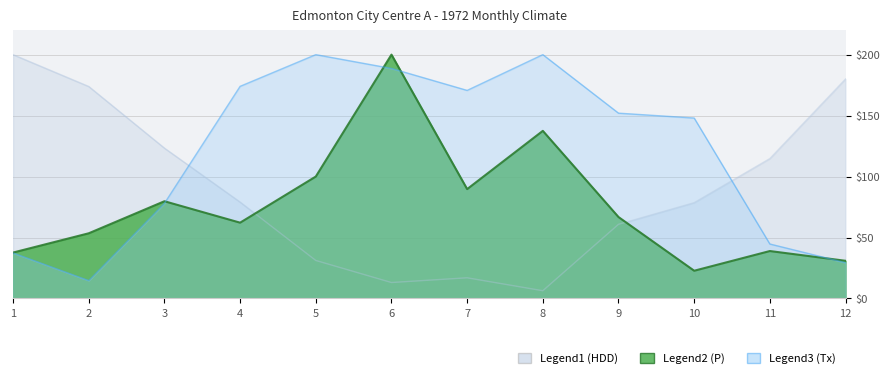

Is the value of Tx at 8 greater than the value of HDD at 4?

Yes